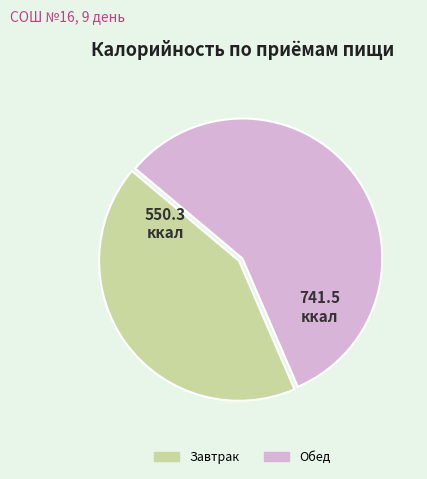

Which category accounts for the majority?

Обед